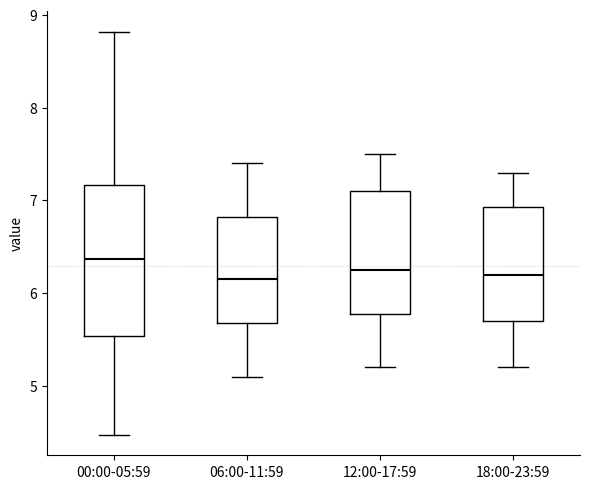

Reading left to right, transcribe this box plot: for each box, give where its median line is, the range the box spans, and where its two whiskers end, as read against the y-axis. The values are not printed on the chart, so give them approximately, as read against the axis.

00:00-05:59: median 6.4, box 5.5 to 7.2, whiskers 4.5 to 8.8
06:00-11:59: median 6.2, box 5.7 to 6.8, whiskers 5.1 to 7.4
12:00-17:59: median 6.3, box 5.8 to 7.1, whiskers 5.2 to 7.5
18:00-23:59: median 6.2, box 5.7 to 6.9, whiskers 5.2 to 7.3